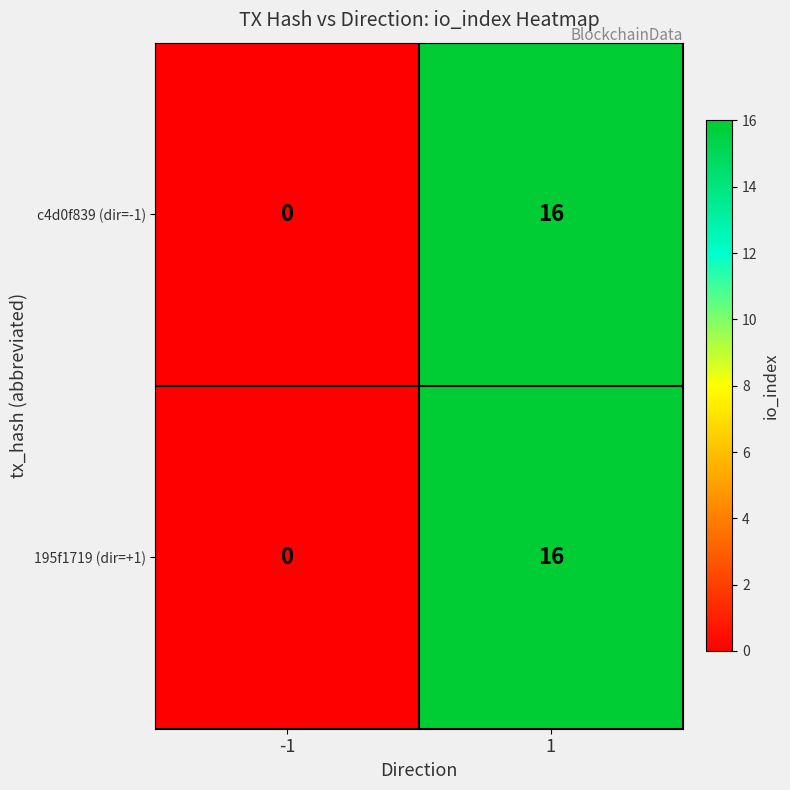

Rank the categories by c4d0f839 (dir=-1) value from highest to lowest.

1, -1